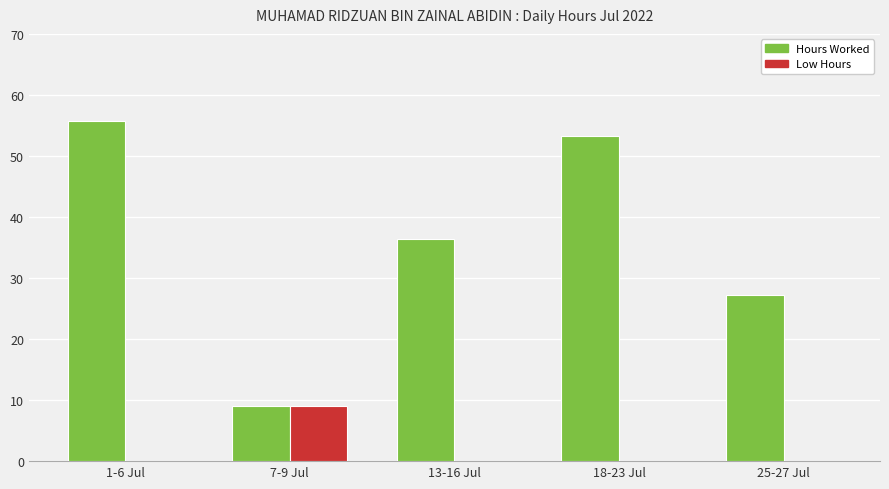

What is the total value across all series at 18-23 Jul?

53.3